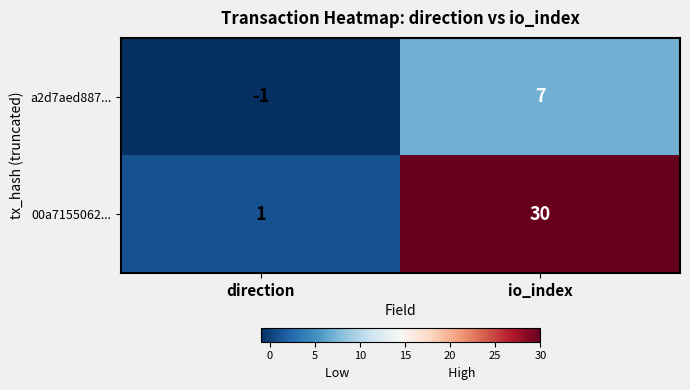

Rank the series by their average value, from lowest to highest.

a2d7aed887..., 00a7155062...